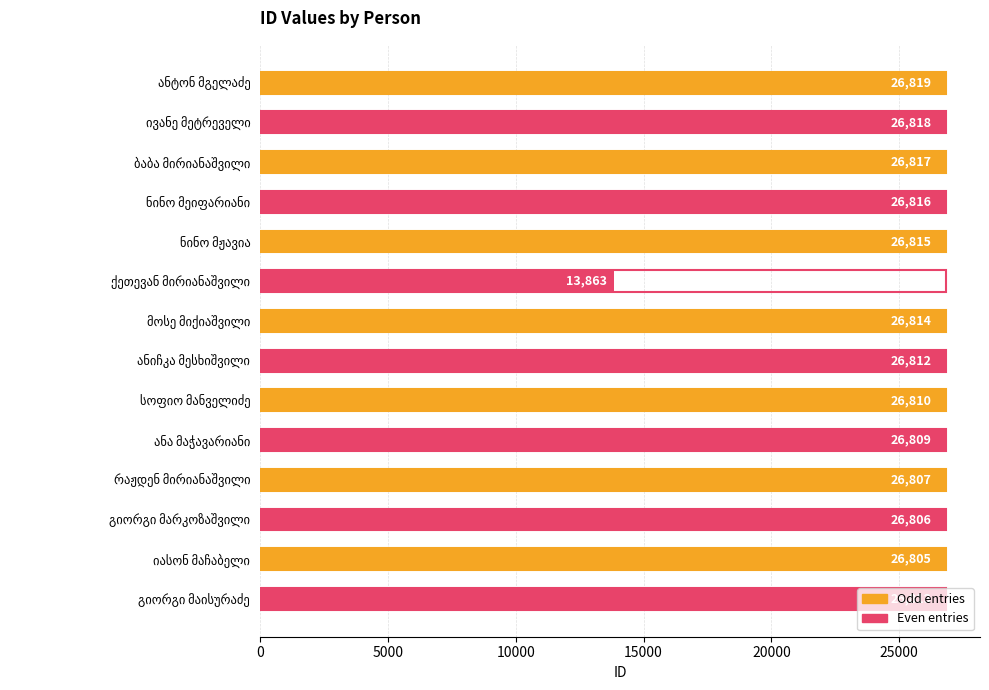

What is the value of the 7th bar from the top?

26814